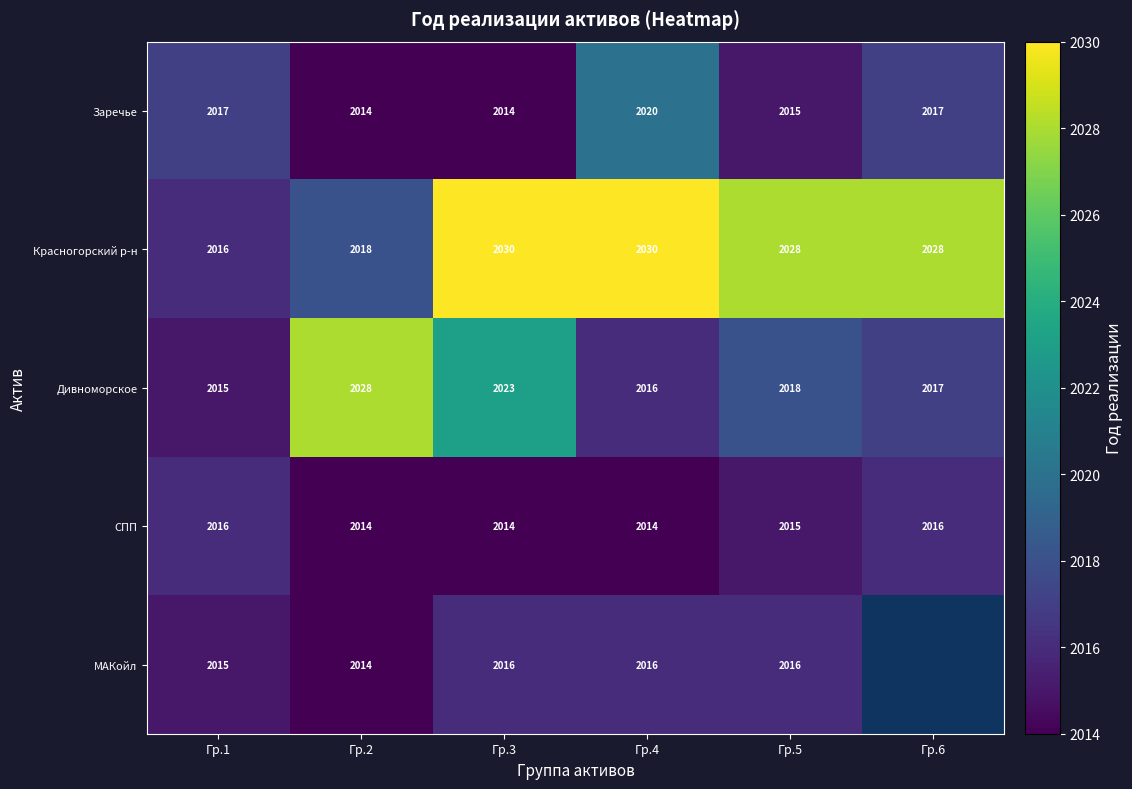

Is the value of Красногорский р-н at Гр.6 greater than the value of Заречье at Гр.2?

Yes